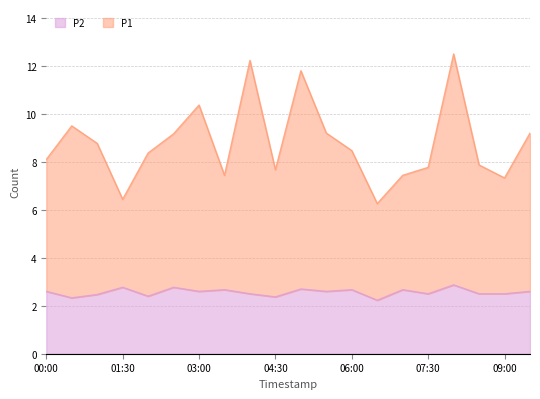

Which has a higher value, 02:30 or 08:00?

08:00